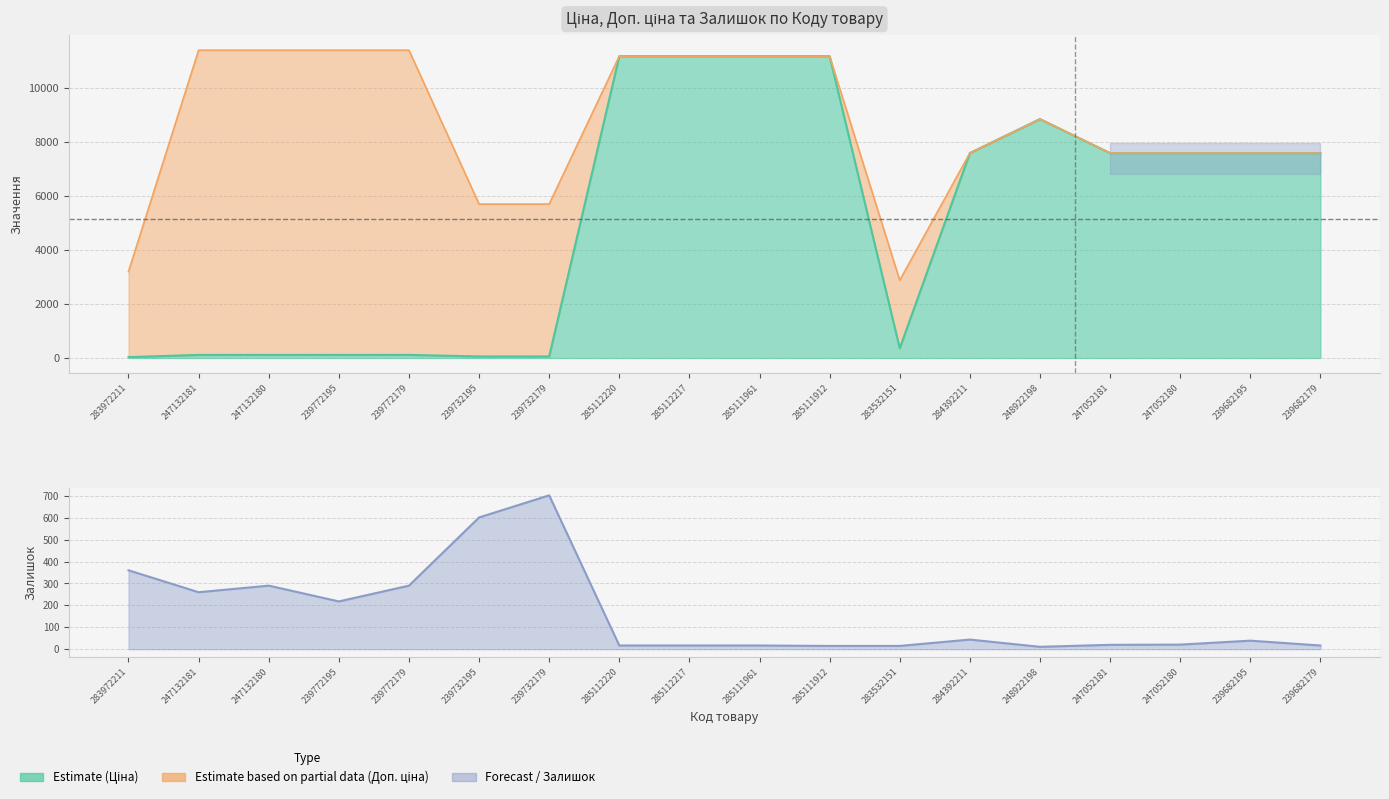

Between which two adjacent categories do Ціна and Залишок first intersect?

239732179 and 285112220